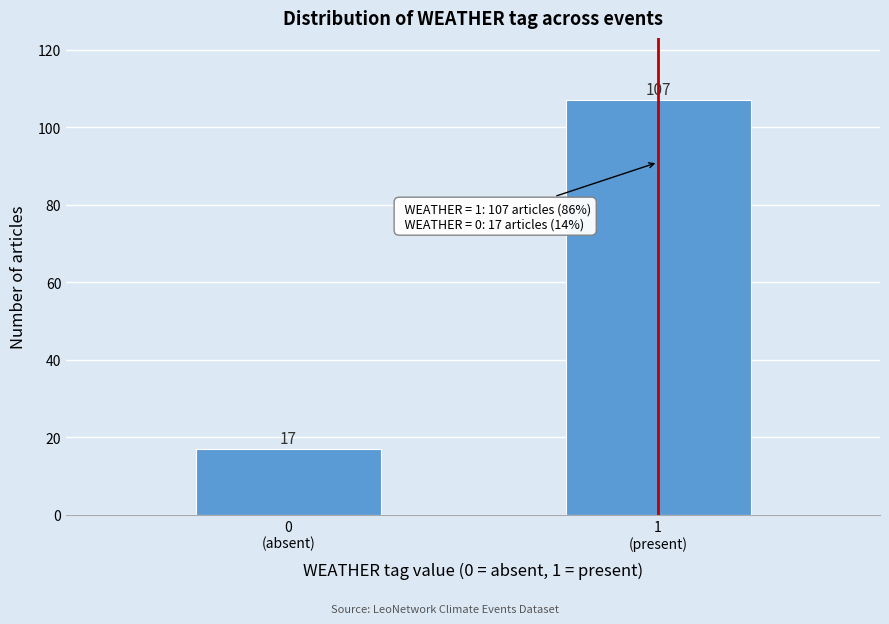

Reading right to left, list all the values displayed in this chart.

107	17